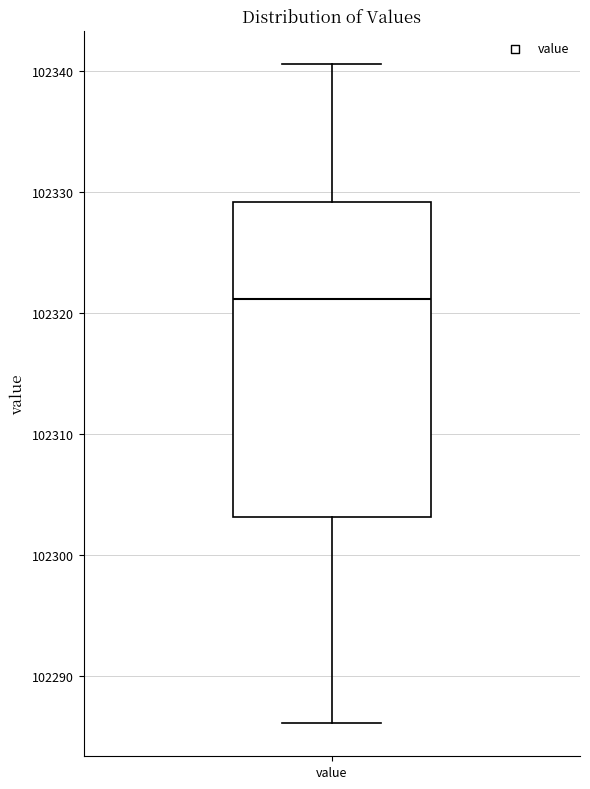

Read this box plot against the y-axis: the position of the median line, the range covered by the box, and the ends of both whiskers. The values are not printed on the chart, so give them approximately, as read against the axis.

median 102321, box 102303 to 102329, whiskers 102286 to 102341